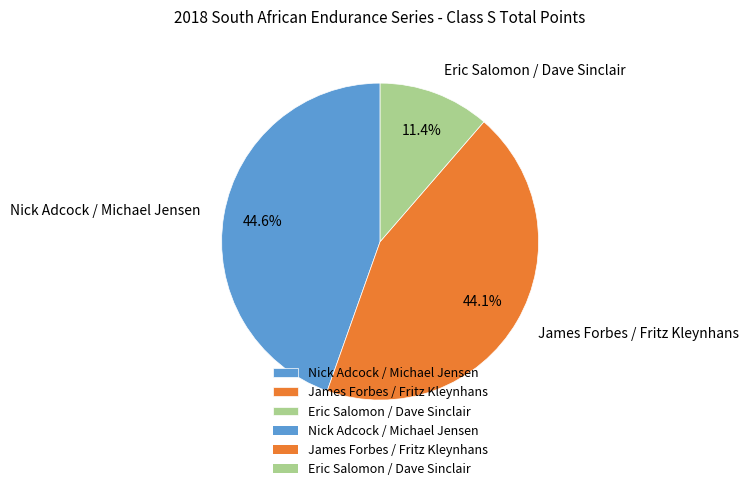

Which category has the smallest portion of the pie?

Eric Salomon / Dave Sinclair